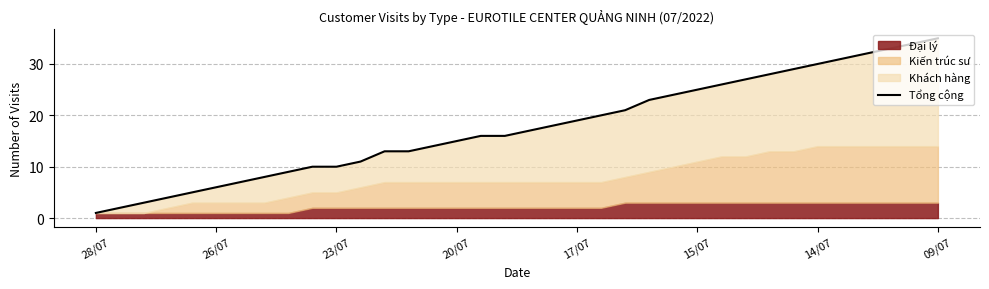

What is the average value?

18